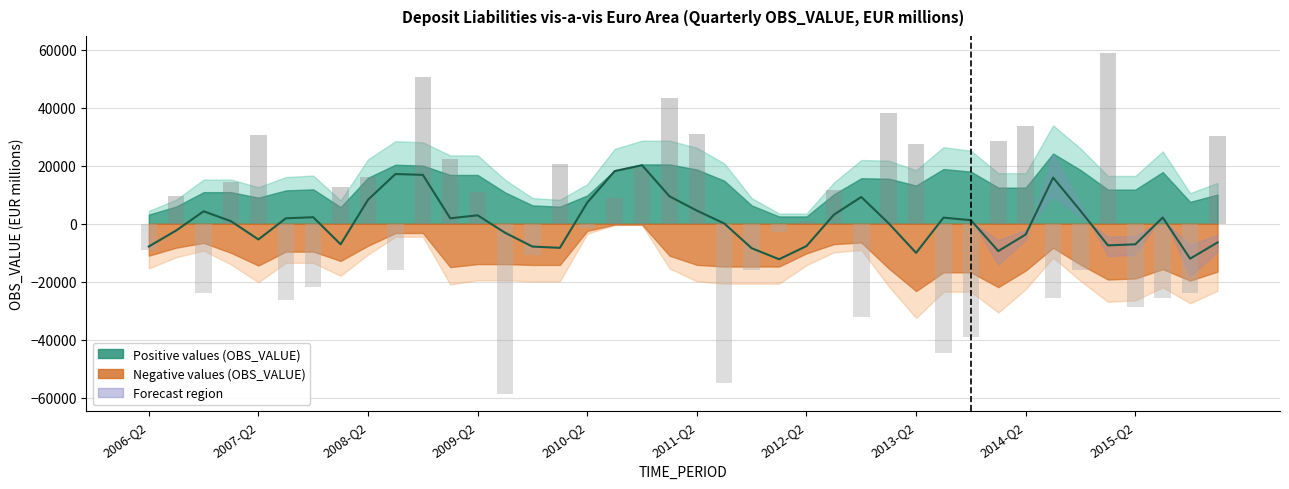

True or false: the data shows 22259.8 at 2008-Q2.

False